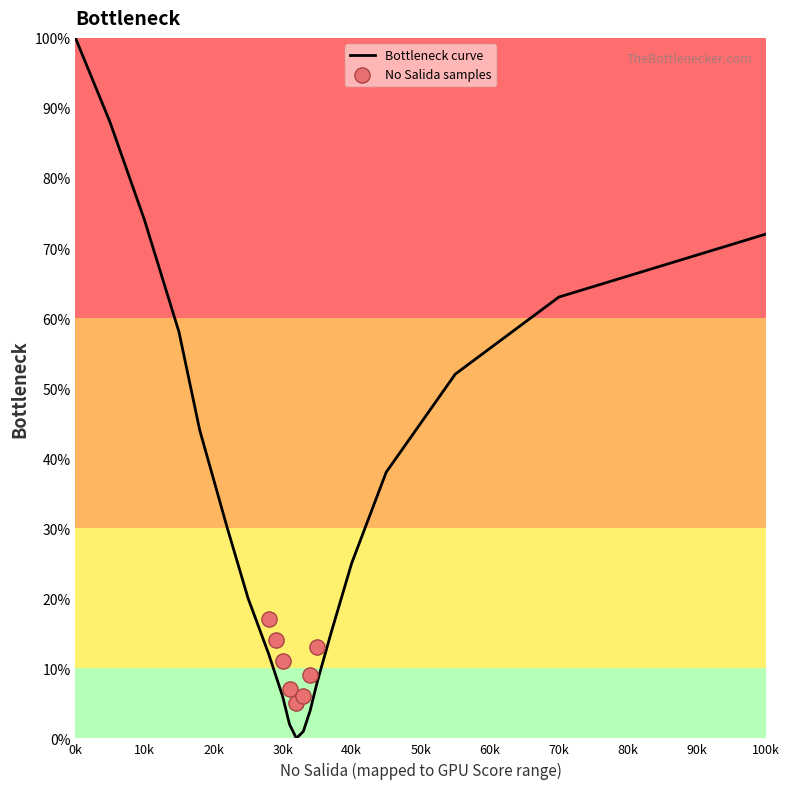

True or false: Bottleneck curve has a value of 25 at 40k.

True